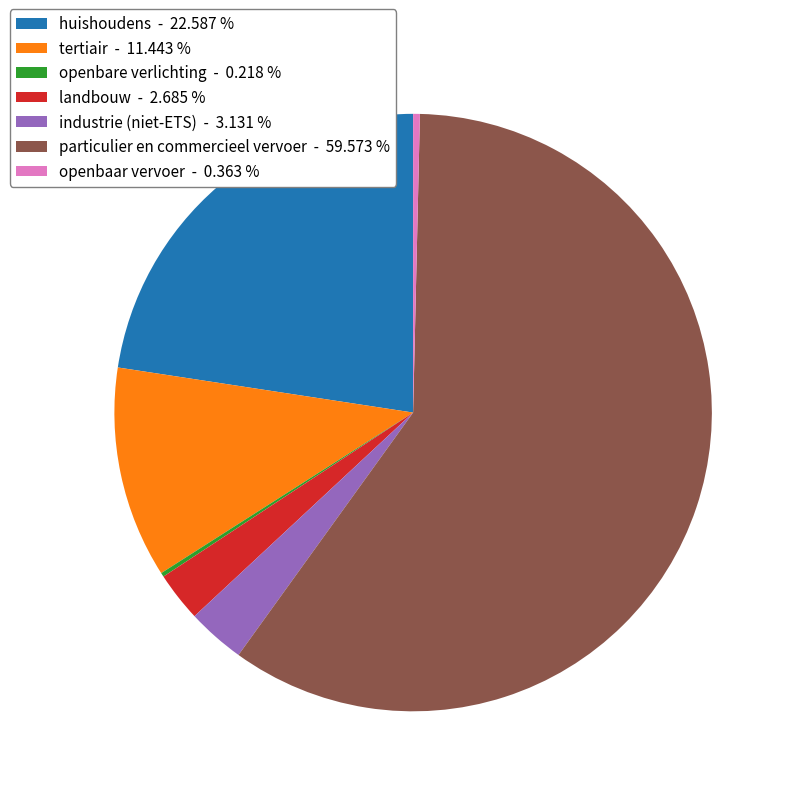

Between industrie (niet-ETS) - 3.131 % and particulier en commercieel vervoer - 59.573 %, which is larger?

particulier en commercieel vervoer - 59.573 %